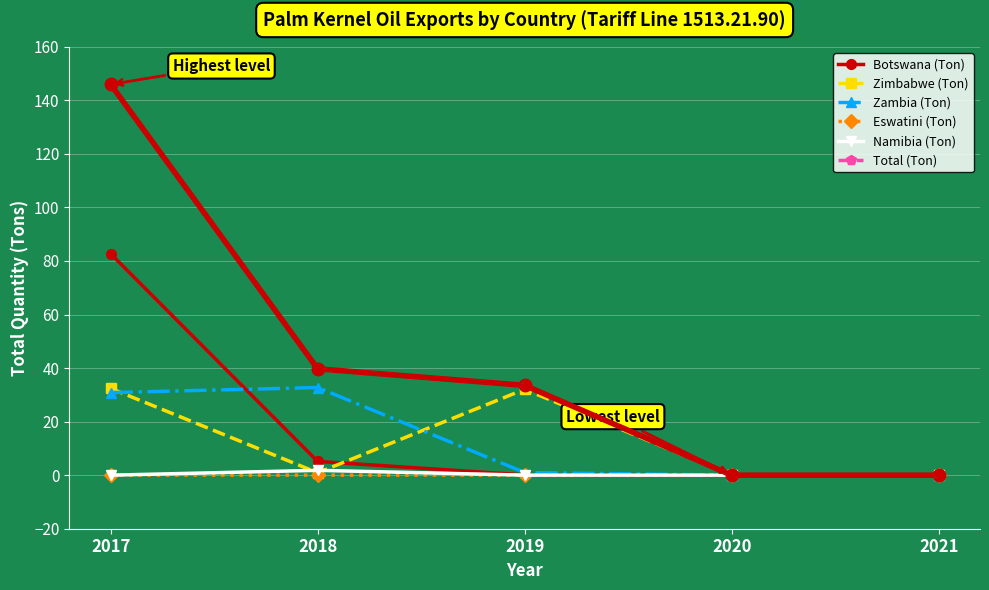

Where is the first local maximum for Zimbabwe (Ton)?

2019